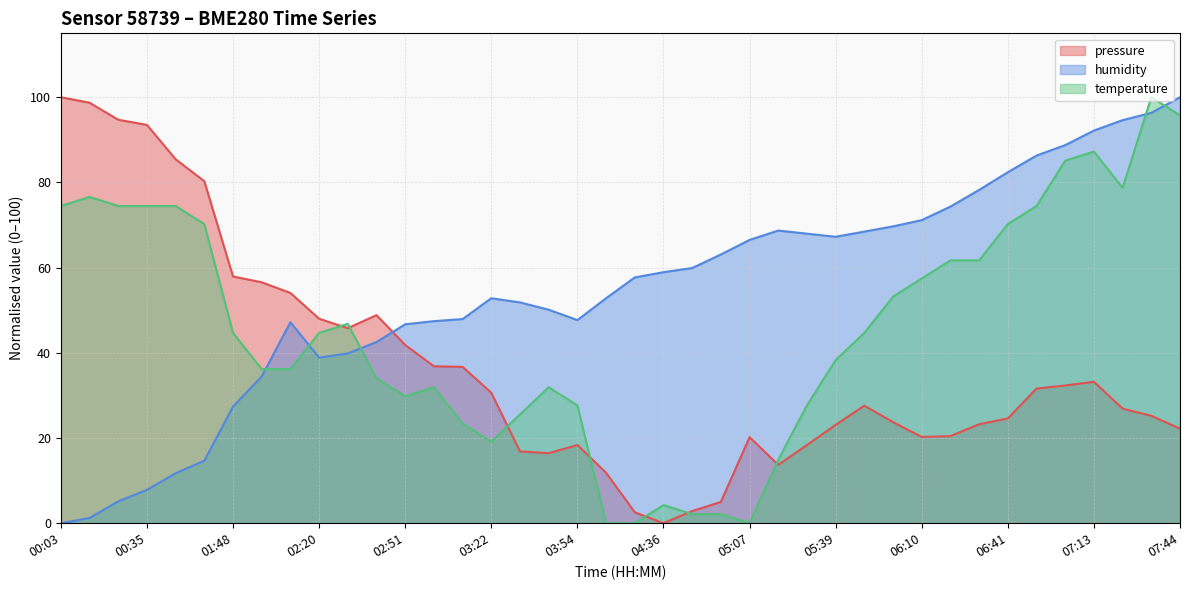

What value does the humidity series have at 00:35?

7.8